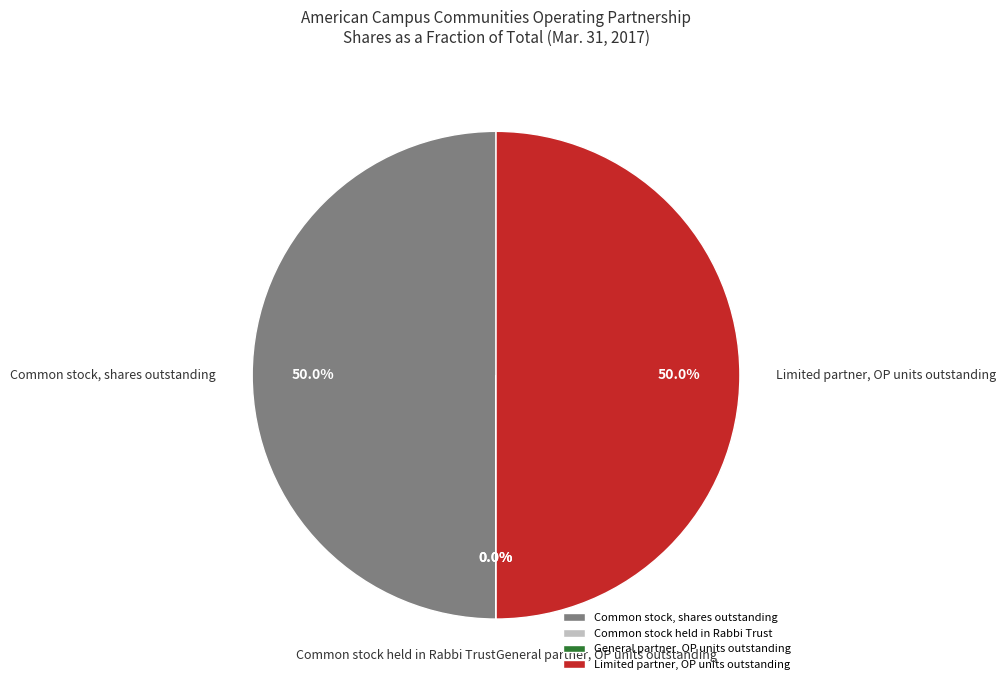

What percentage do Limited partner, OP units outstanding and Common stock, shares outstanding together represent?

100.0%